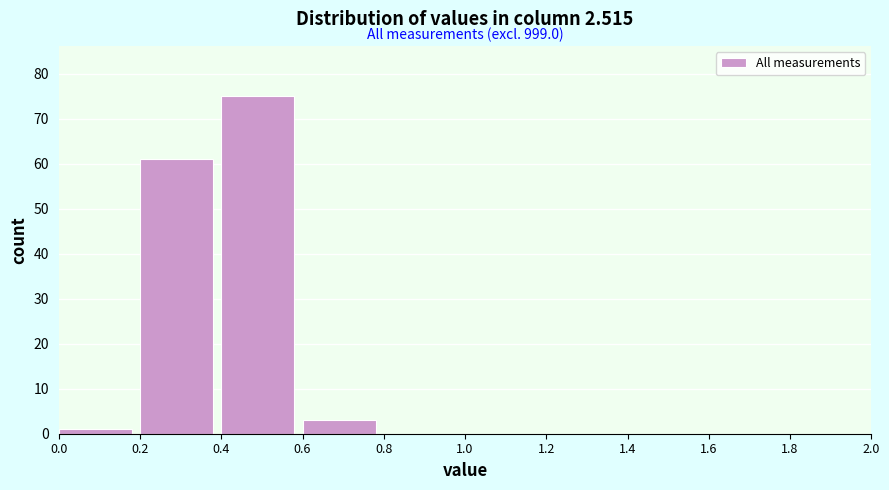

Which range on the x-axis has the tallest bar?

0.4 to 0.6